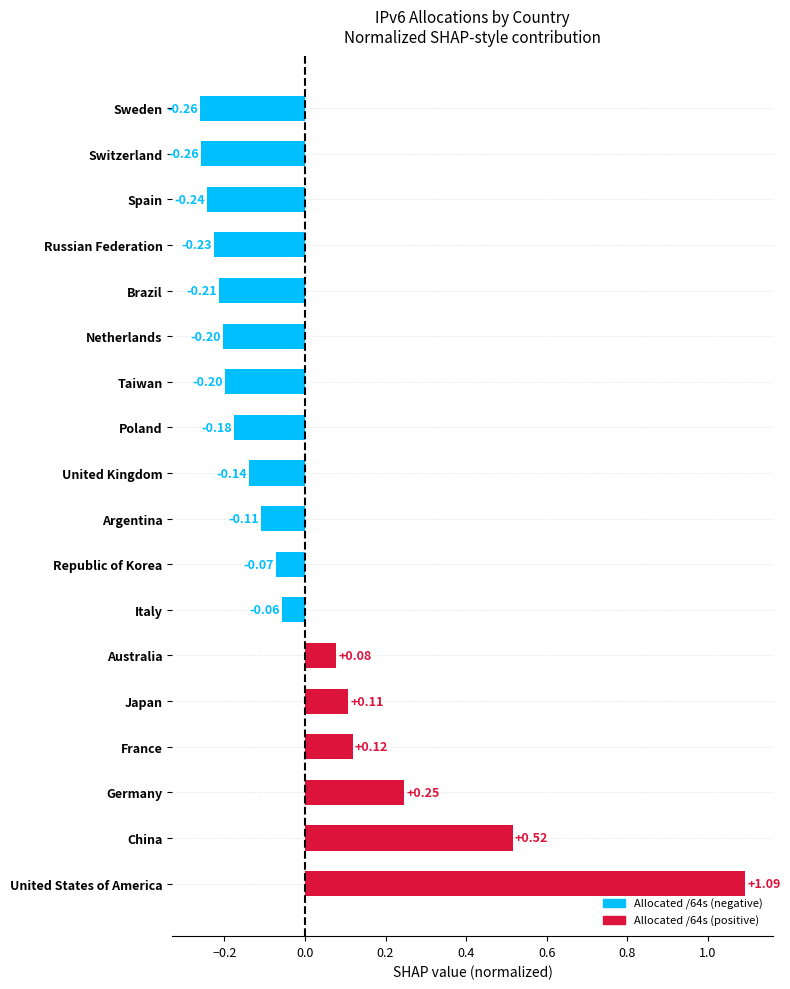

Which has a higher value, Brazil or Spain?

Brazil